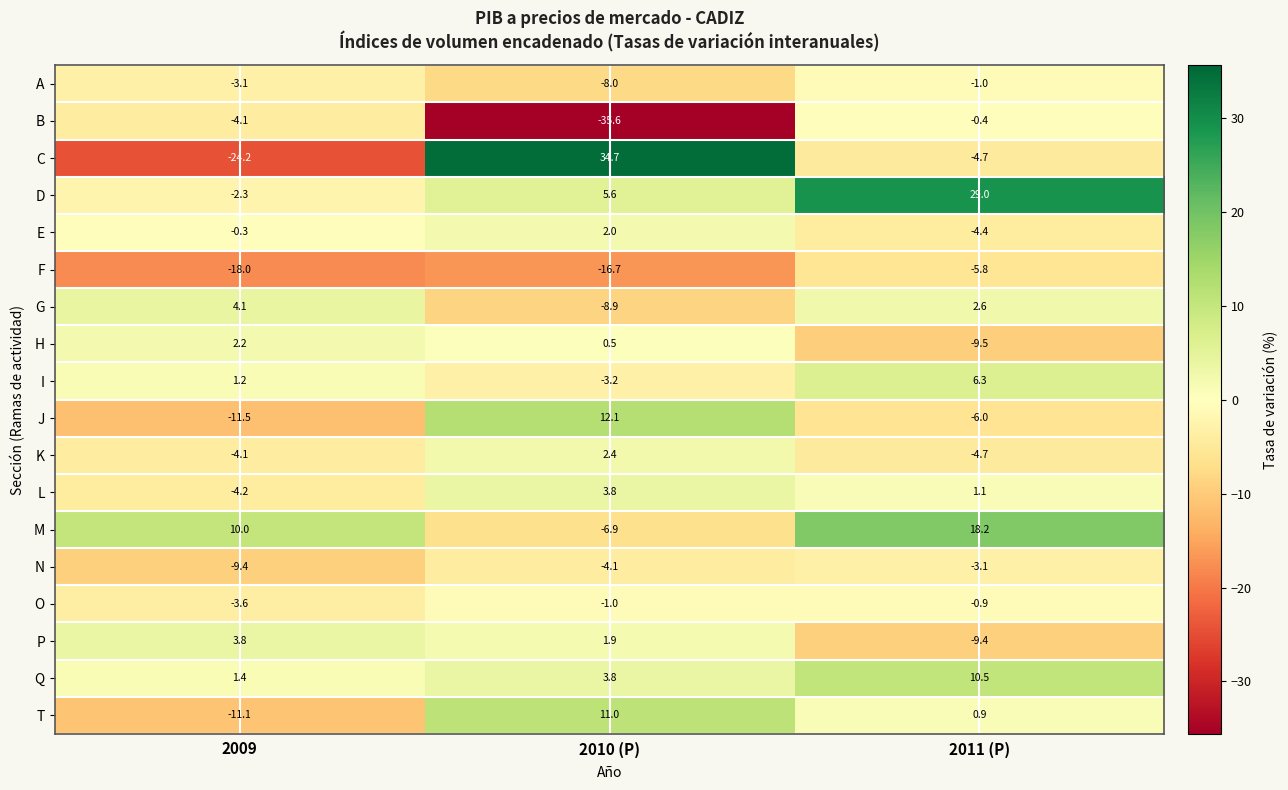

Which series has the largest range (max minus min)?

C